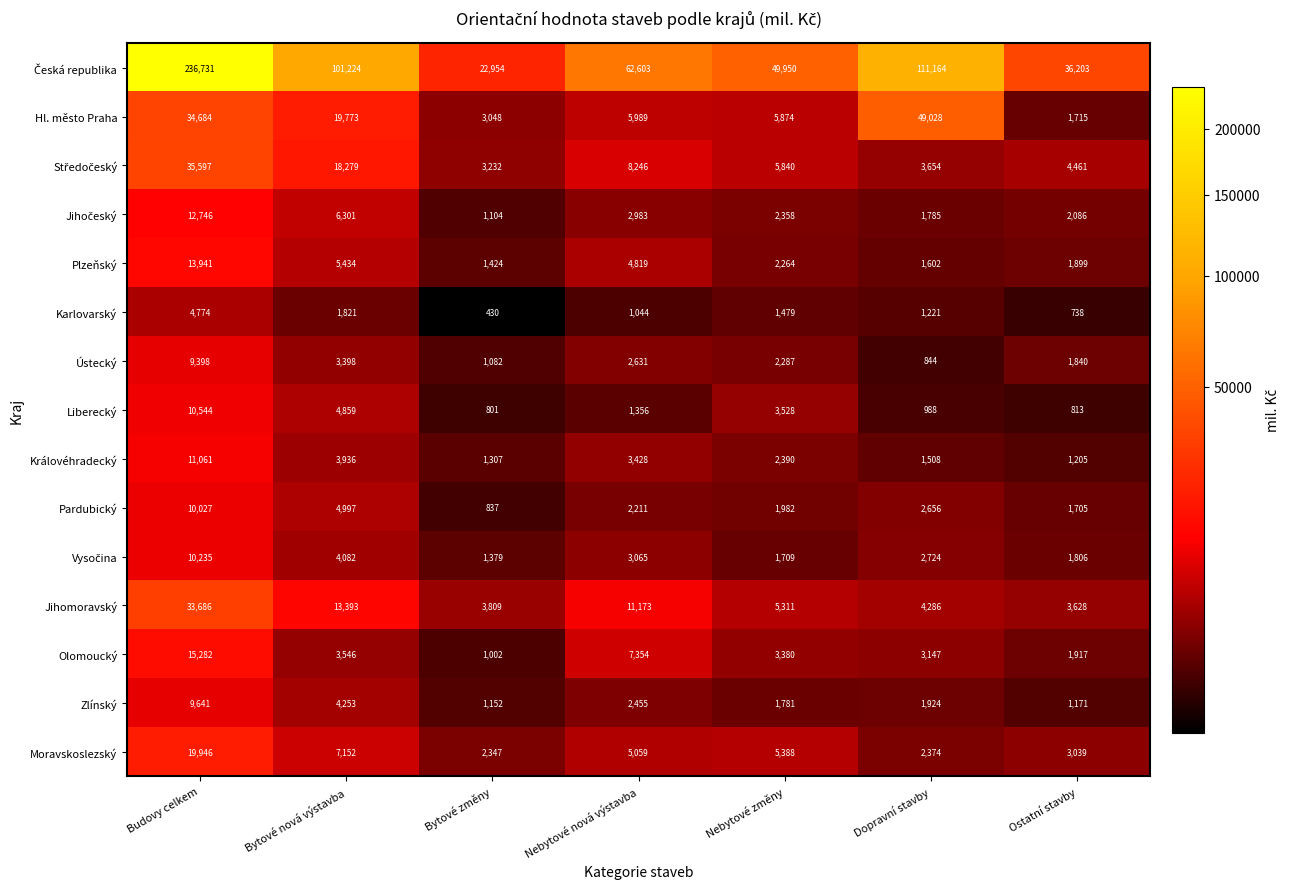

What is the difference between the maximum and minimum values in the Zlínský series?

8489